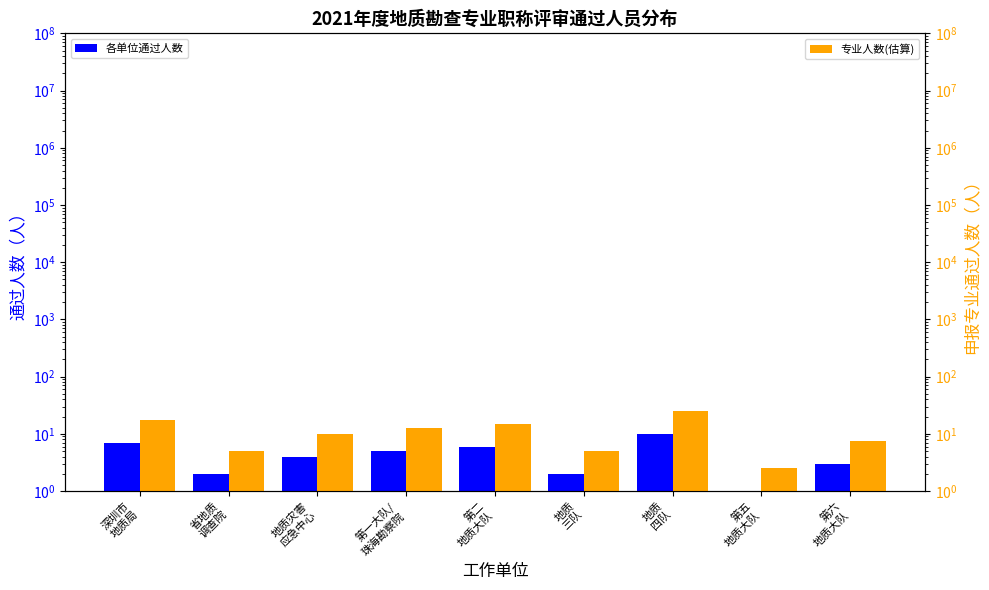

What is the difference between the highest and lowest values at 地质灾害
应急中心?

6.0